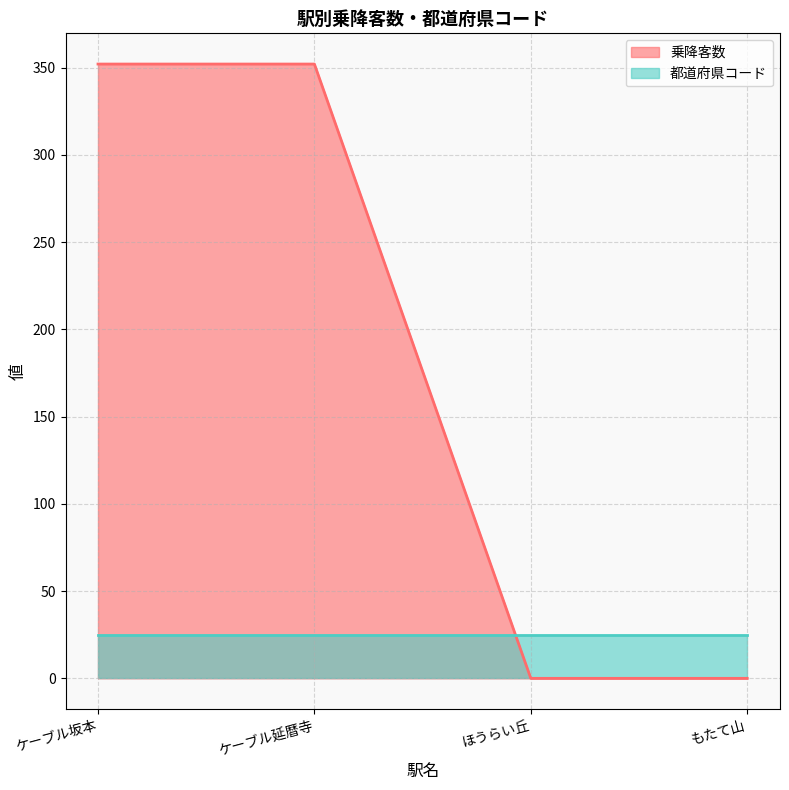

True or false: the data shows 0 at もたて山.

True